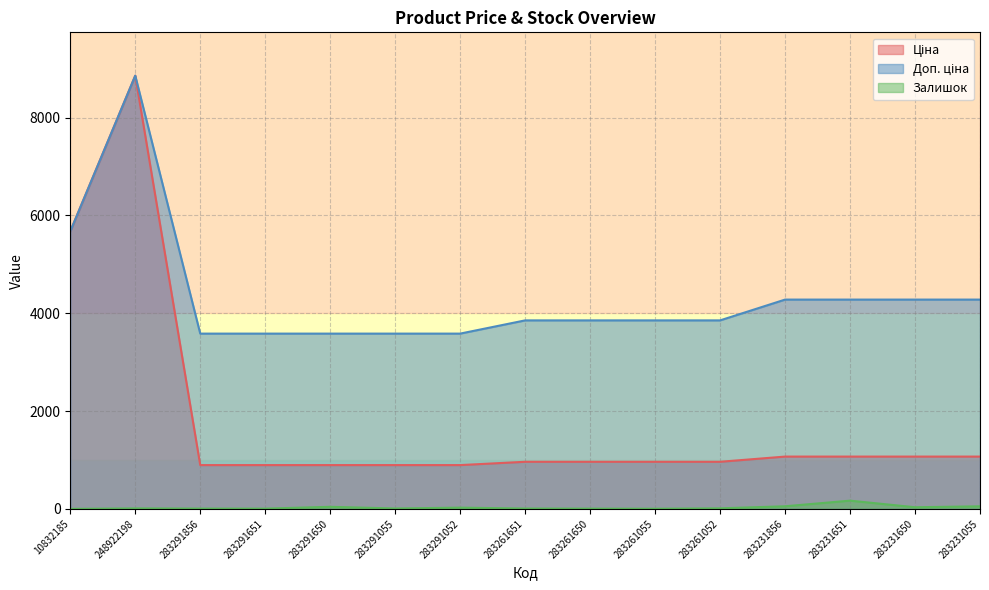

At which label is Доп. ціна closest to 6220?

10832185